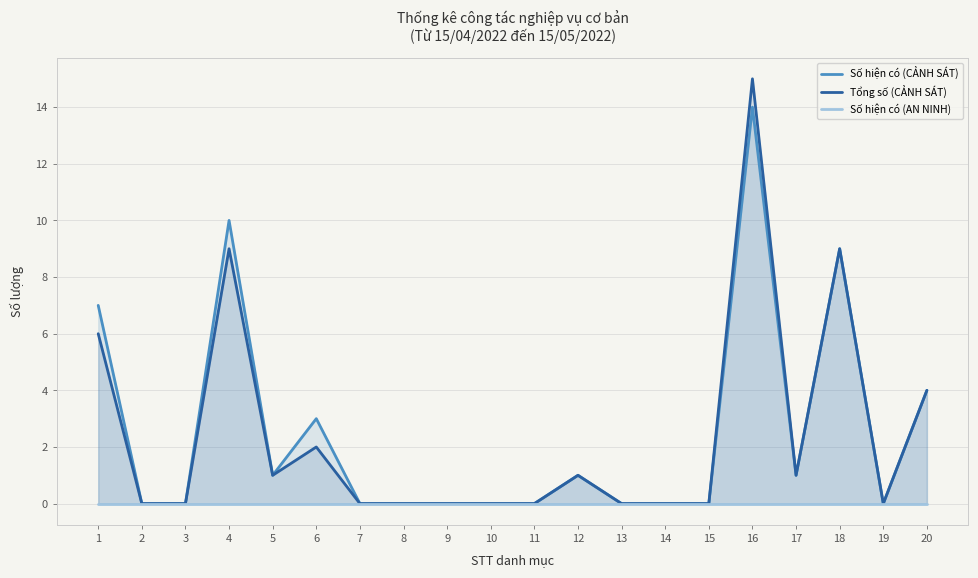

Is the value of Số hiện có (CẢNH SÁT) at 7 greater than the value of Số hiện có (AN NINH) at 2?

No